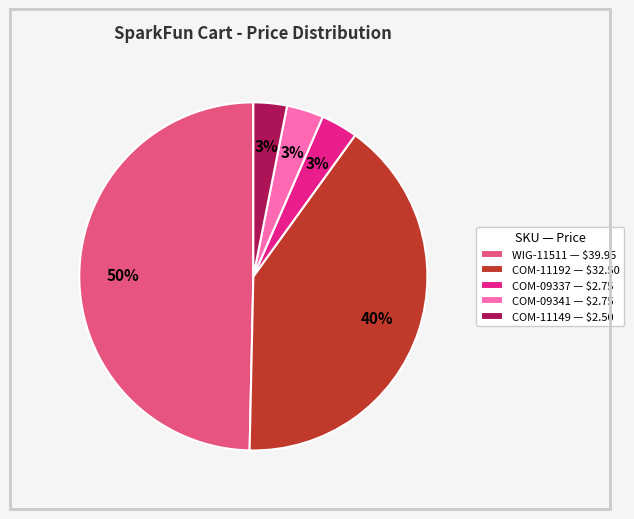

Which slice is the largest?

WIG-11511 — $39.95